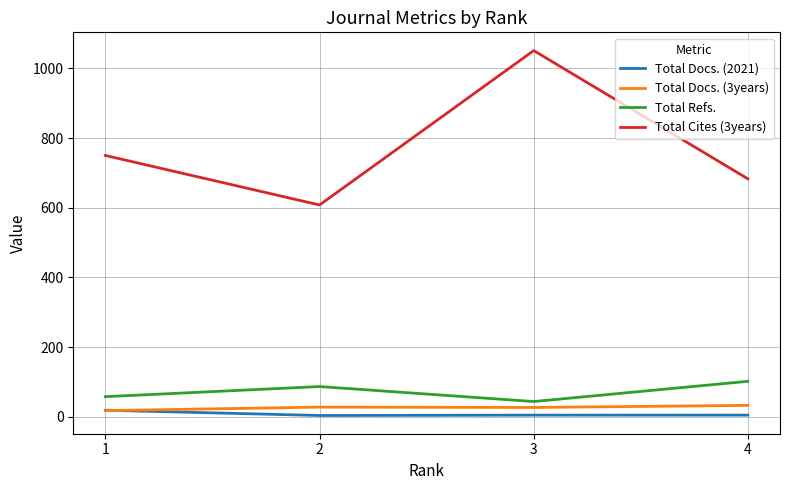

What is the average value of the Total Refs. series?

73